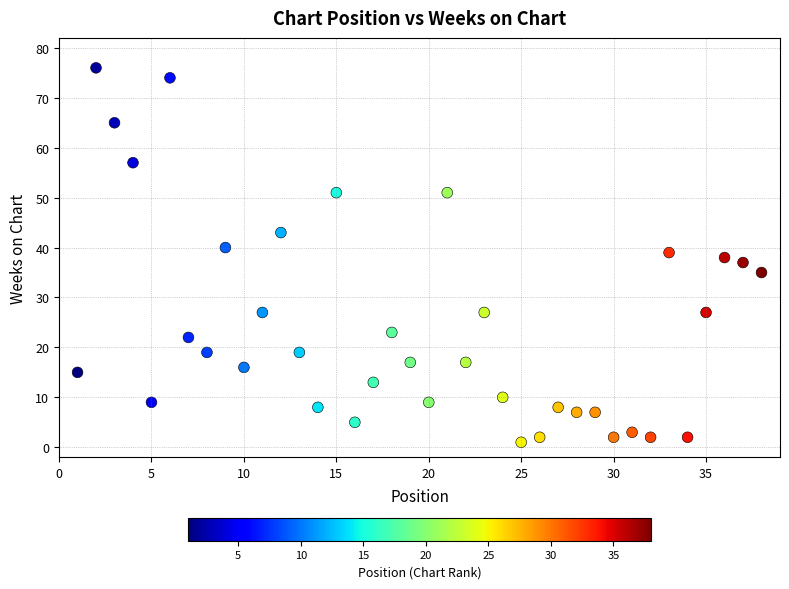

What is the range of X values (max minus min)?

37